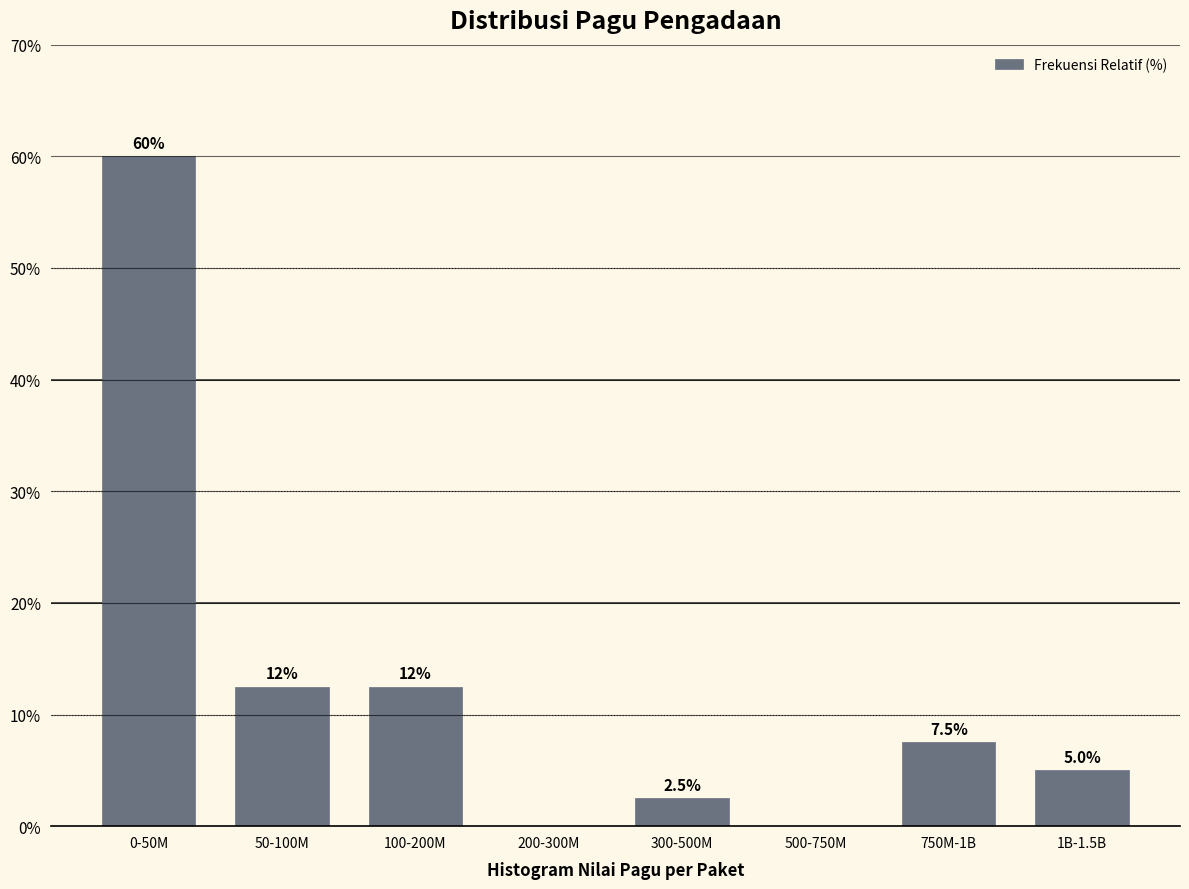

Reading right to left, list all the values displayed in this chart.

1B-1.5B=5.0	750M-1B=7.5	500-750M=0.0	300-500M=2.5	200-300M=0.0	100-200M=12.5	50-100M=12.5	0-50M=60.0